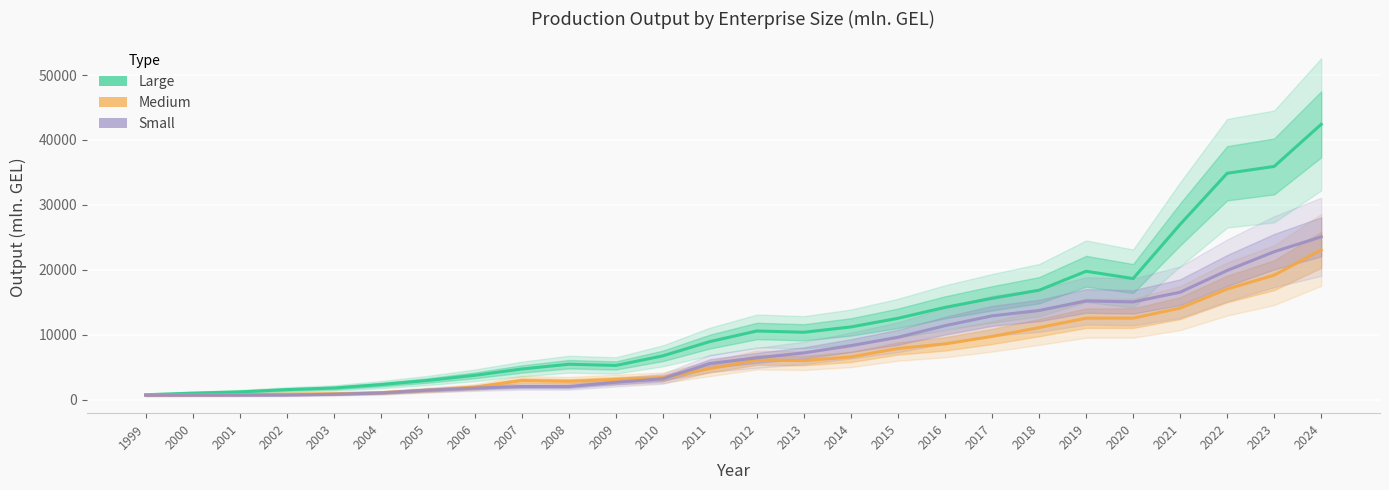

Does the chart display data point markers on the line(s)?

No